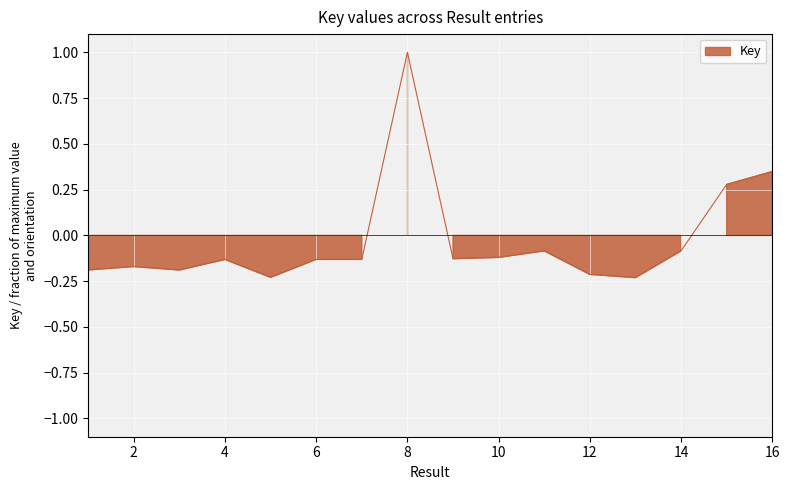

What is the difference between the maximum and minimum values?

1.2